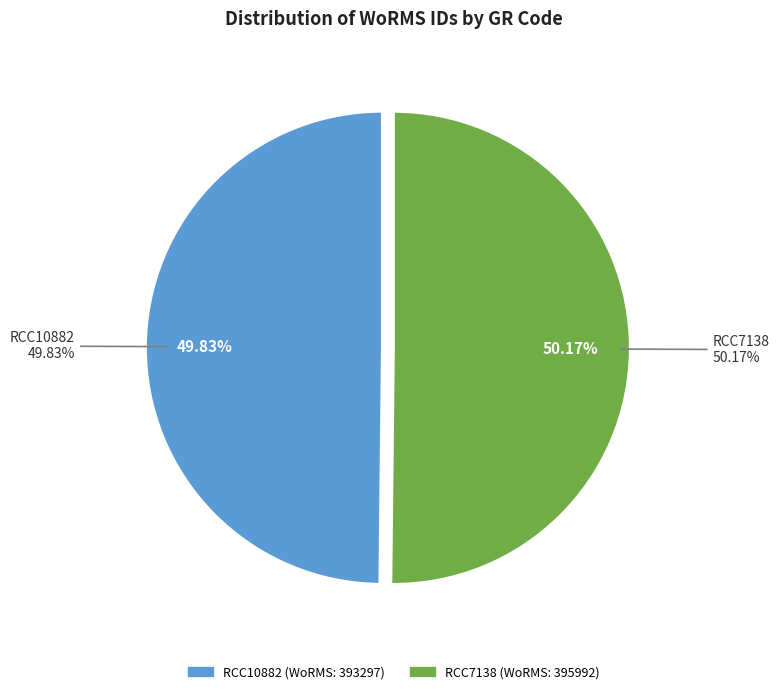

What is the change in value from RCC10882 to RCC7138?

+2695